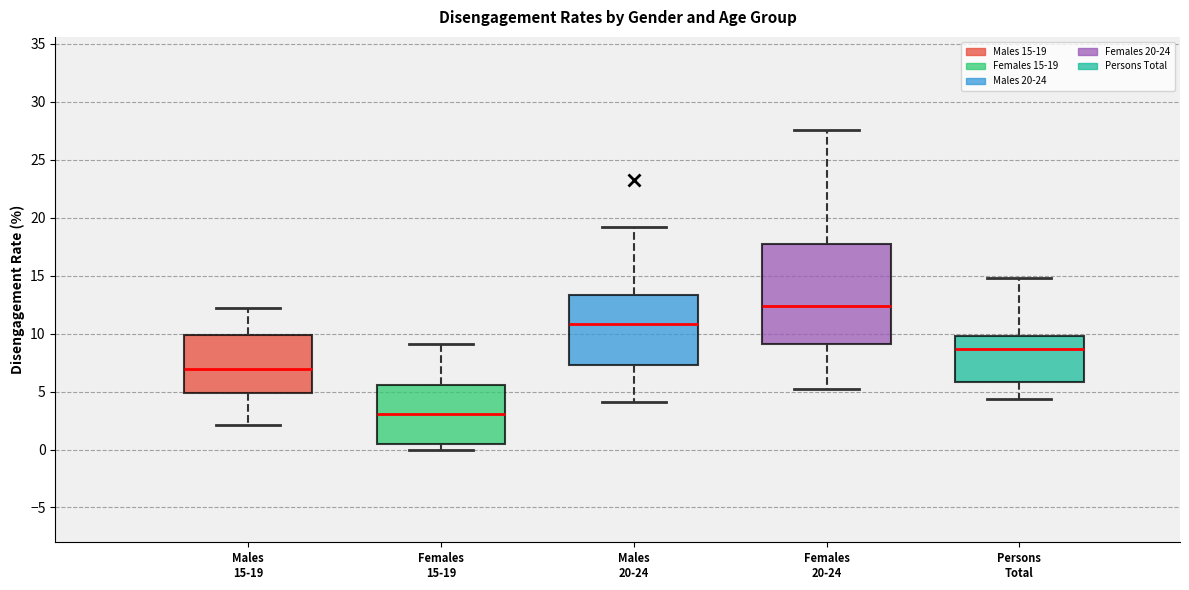

Reading left to right, transcribe this box plot: for each box, give where its median line is, the range the box spans, and where its two whiskers end, as read against the y-axis. The values are not printed on the chart, so give them approximately, as read against the axis.

Males 15-19: median 7.0, box 5.0 to 10.0, whiskers 2.0 to 12.0
Females 15-19: median 3.0, box 0.5 to 5.5, whiskers 0.0 to 9.0
Males 20-24: median 11.0, box 7.5 to 13.5, whiskers 4.0 to 19.0
Females 20-24: median 12.5, box 9.0 to 17.5, whiskers 5.0 to 27.5
Persons Total: median 8.5, box 6.0 to 10.0, whiskers 4.5 to 15.0